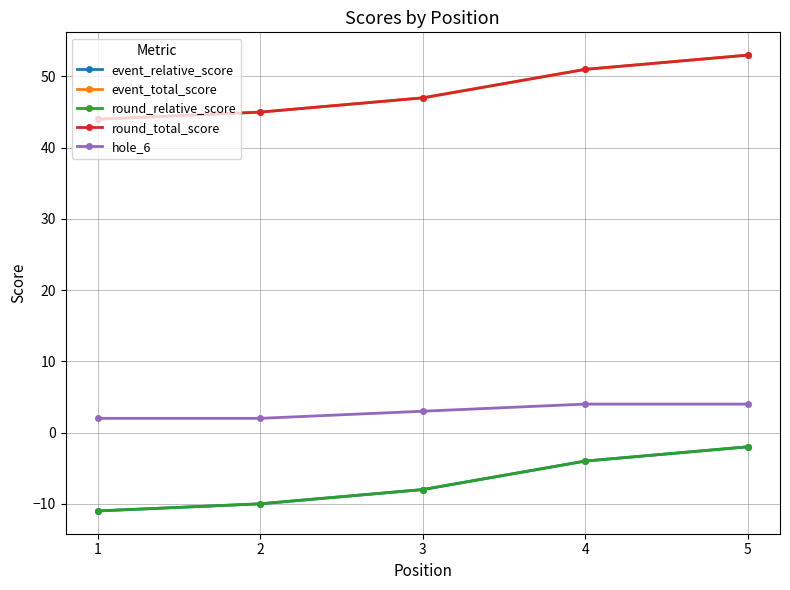

What is the sum of all event_relative_score values?

-35